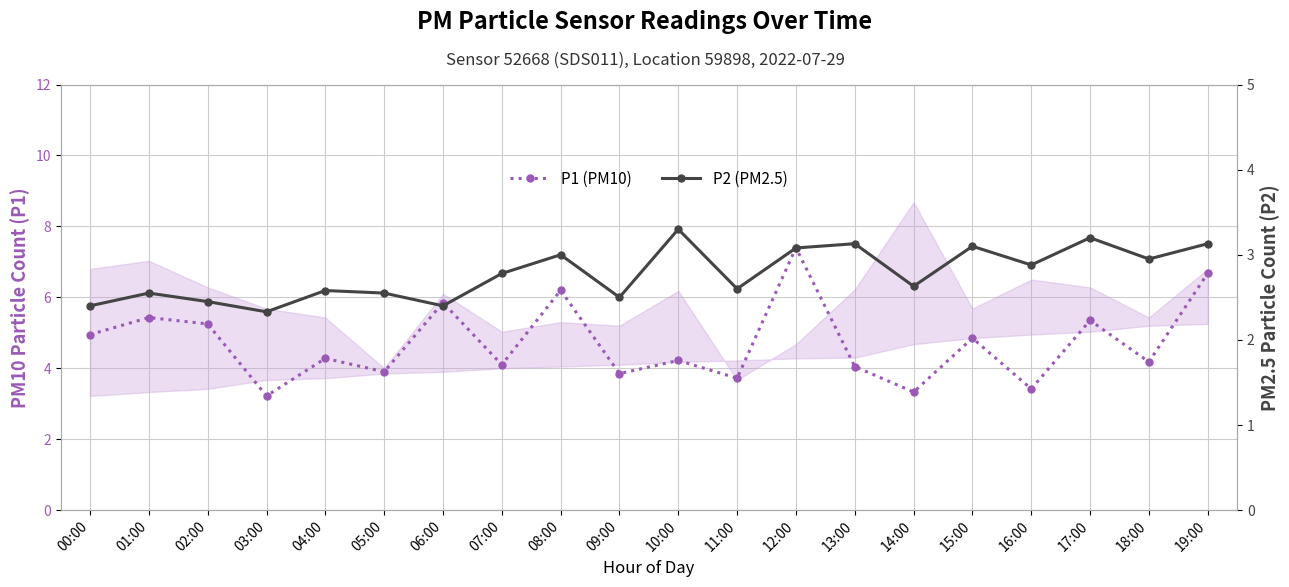

Where is P1 (PM10) nearest to the value 5?

00:00